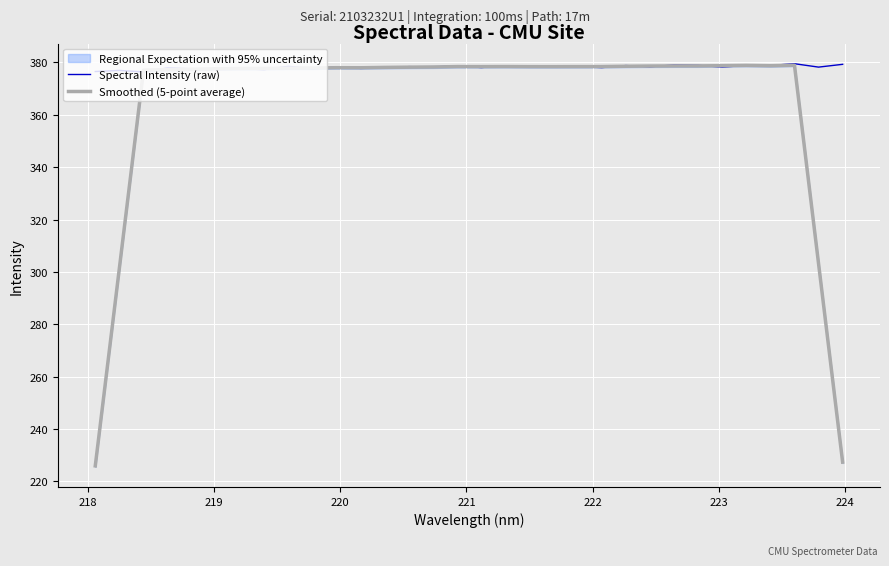

What is the minimum value for Smoothed (5-point average)?

226.0